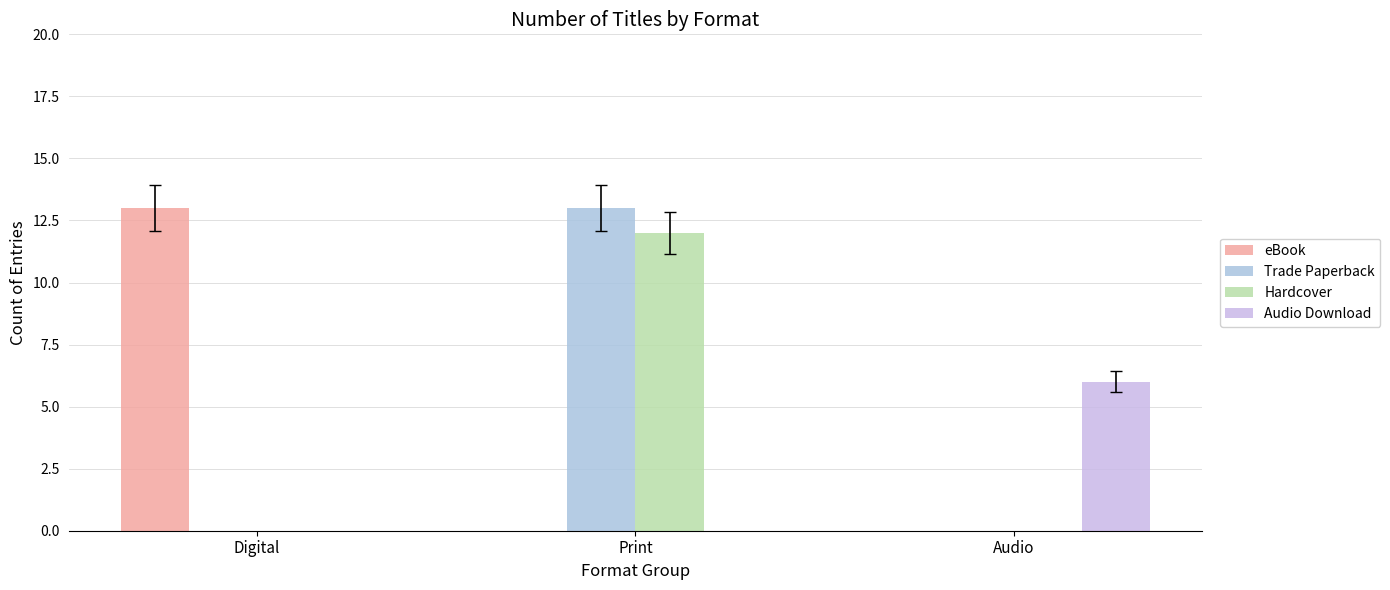

Which category has the highest value in the Hardcover series?

Print